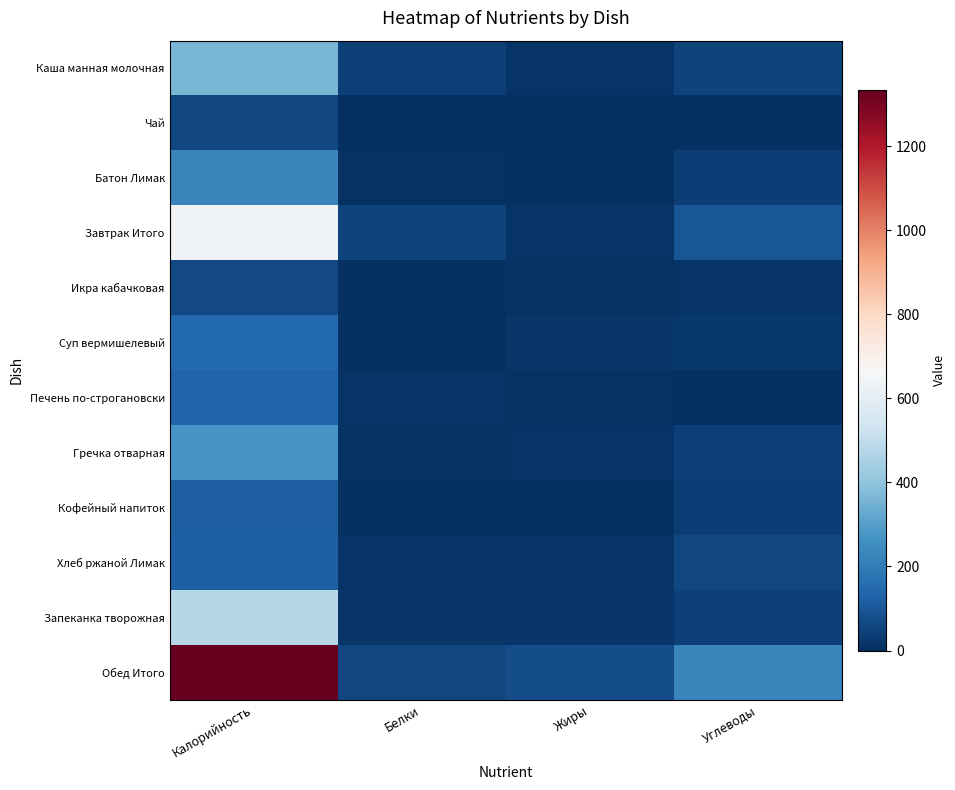

At how many categories does at least one series exceed 460?

1